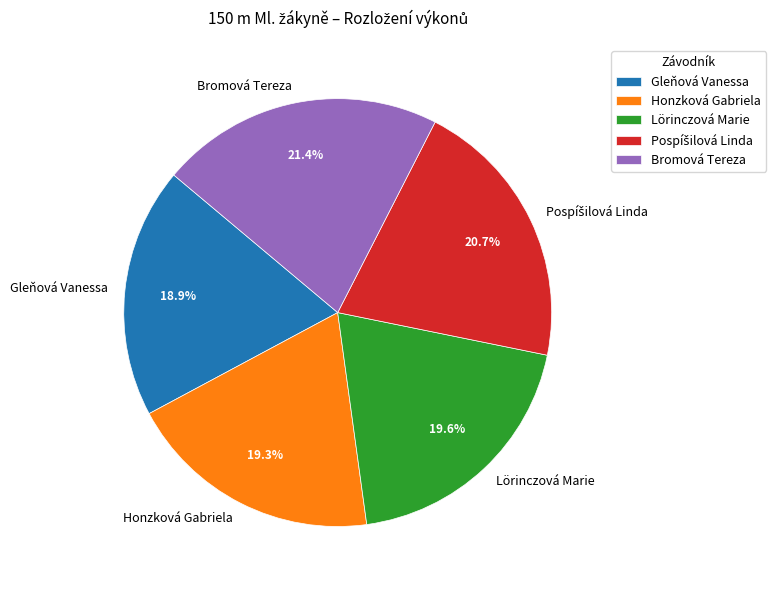

What is the largest slice in the pie chart?

Bromová Tereza